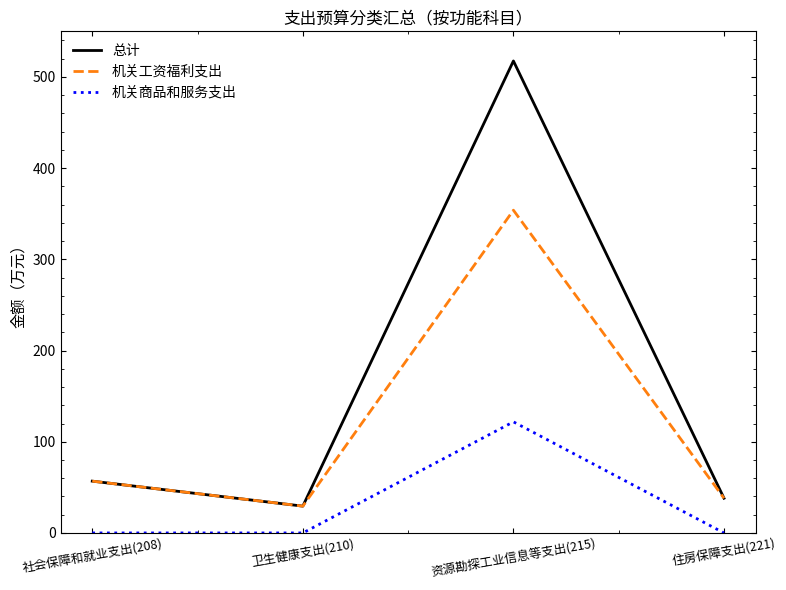

What is the sum of all 机关商品和服务支出 values?

121.8